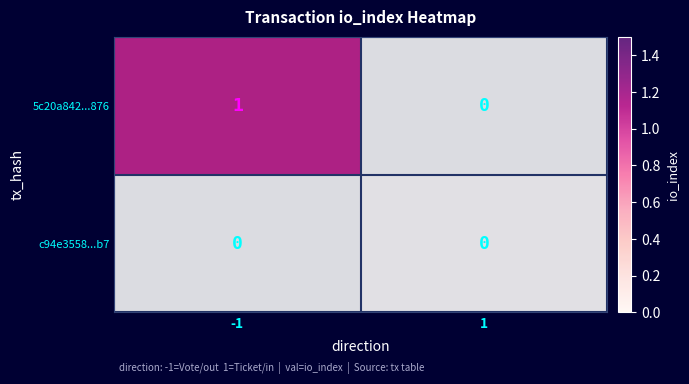

At 1, list the series in order from smallest to largest.

5c20a842...876, c94e3558...b7